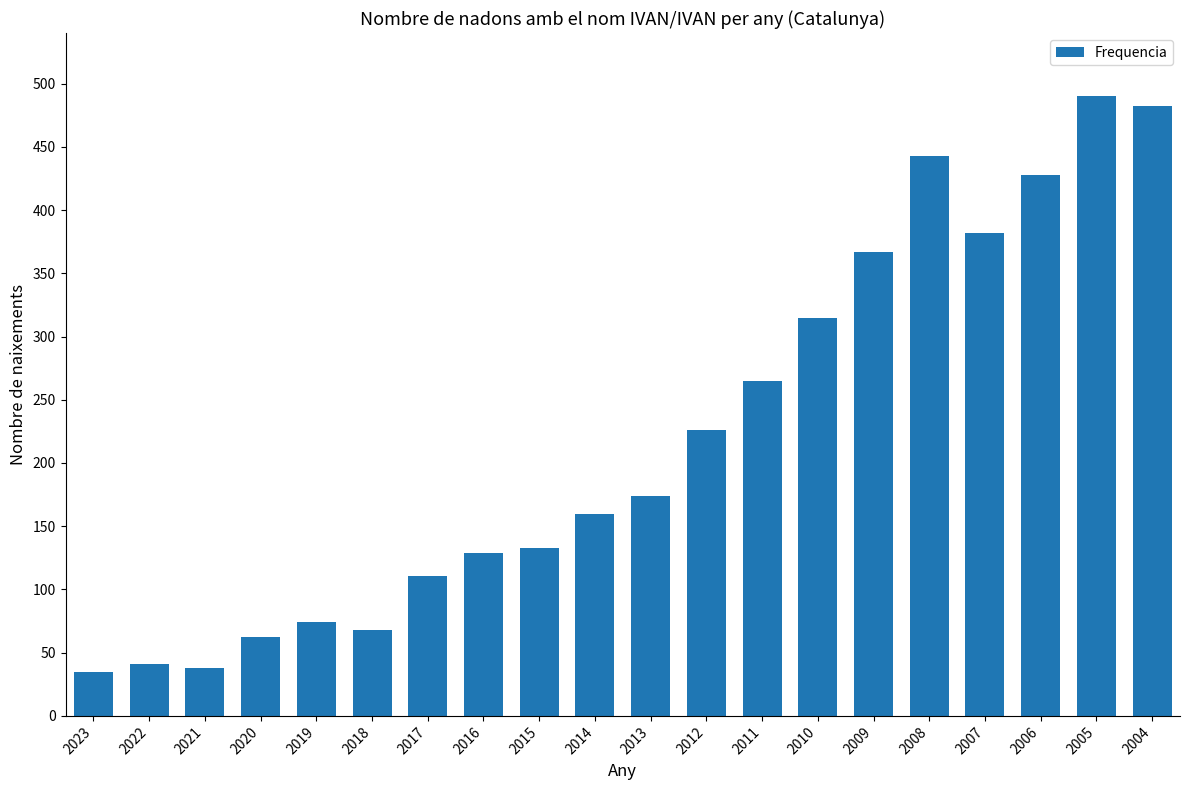

The chart shows a value of 111 at 2017. True or false?

True